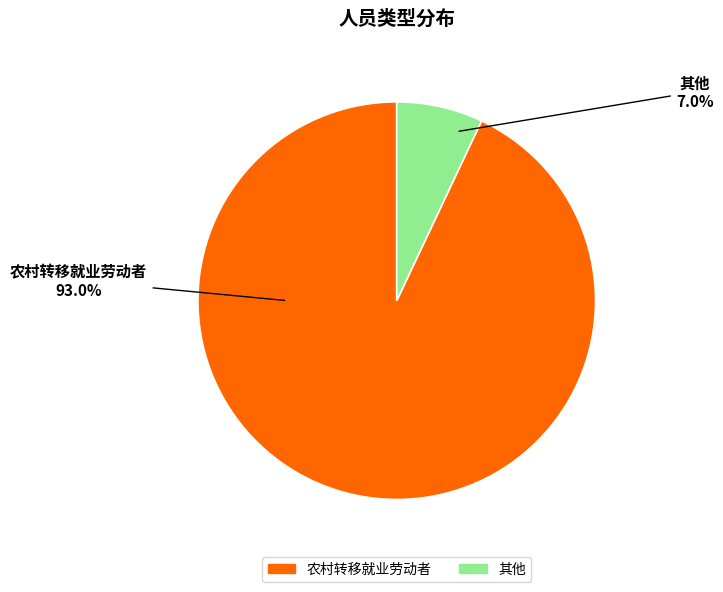

To the nearest percent, what is the combined percentage of 其他 and 农村转移就业劳动者?

100%